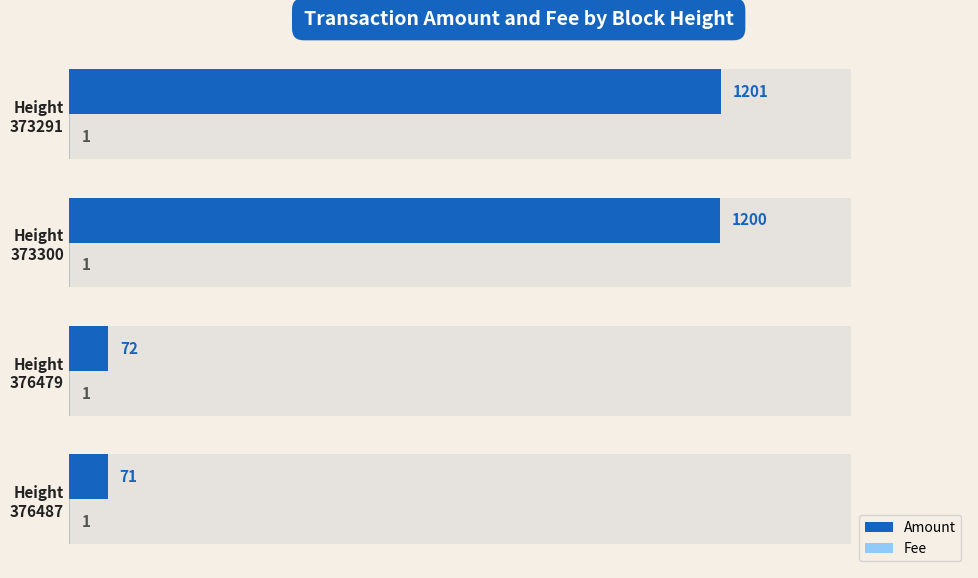

Which series has the widest spread of values?

Amount